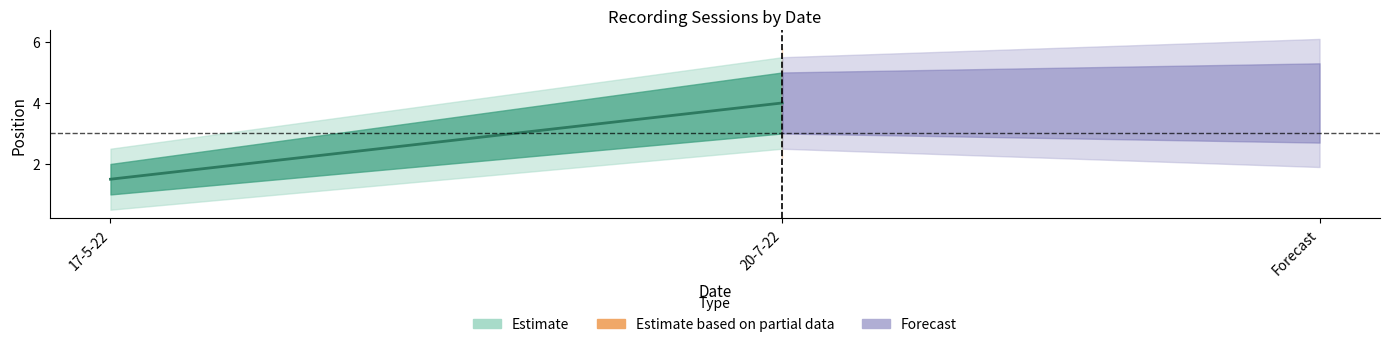

True or false: there are more than 0 points higher than both neighbors.

False